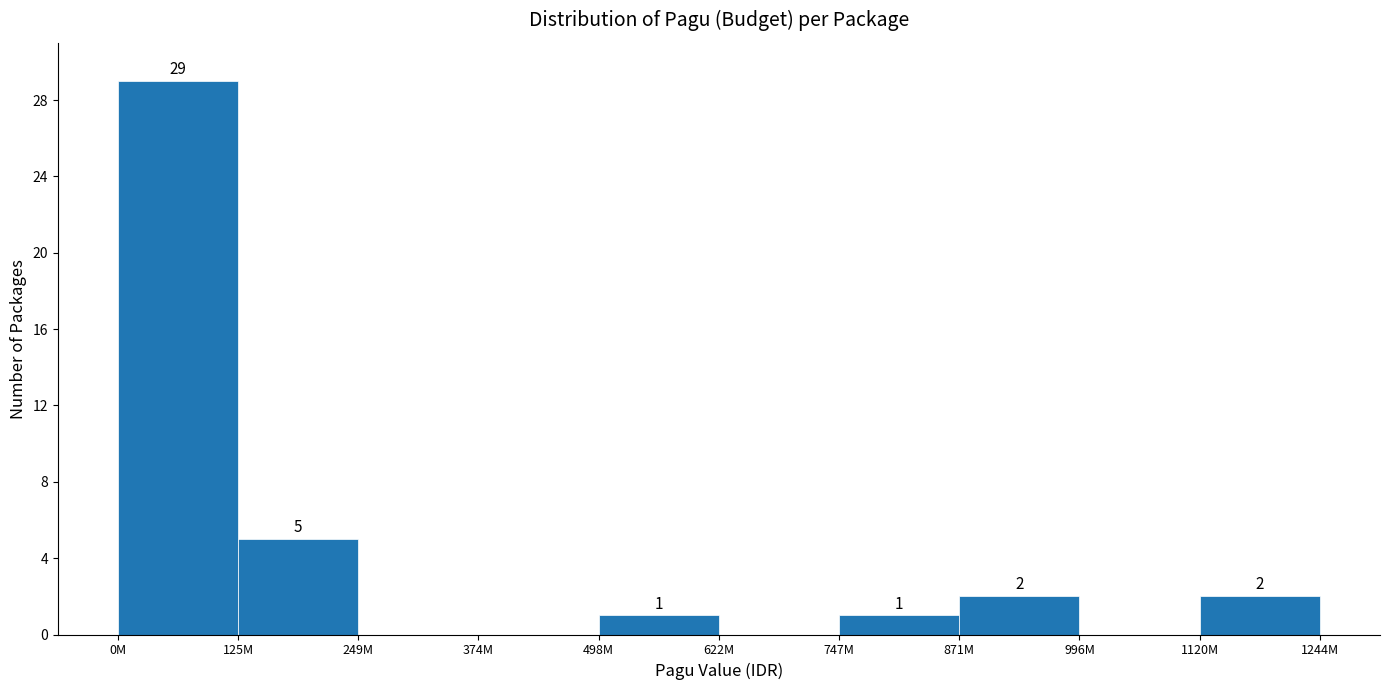

Reading left to right, transcribe all the data shown in this chart.

0M=29	125M=5	249M=0	374M=0	498M=1	622M=0	747M=1	871M=2	996M=0	1120M=2